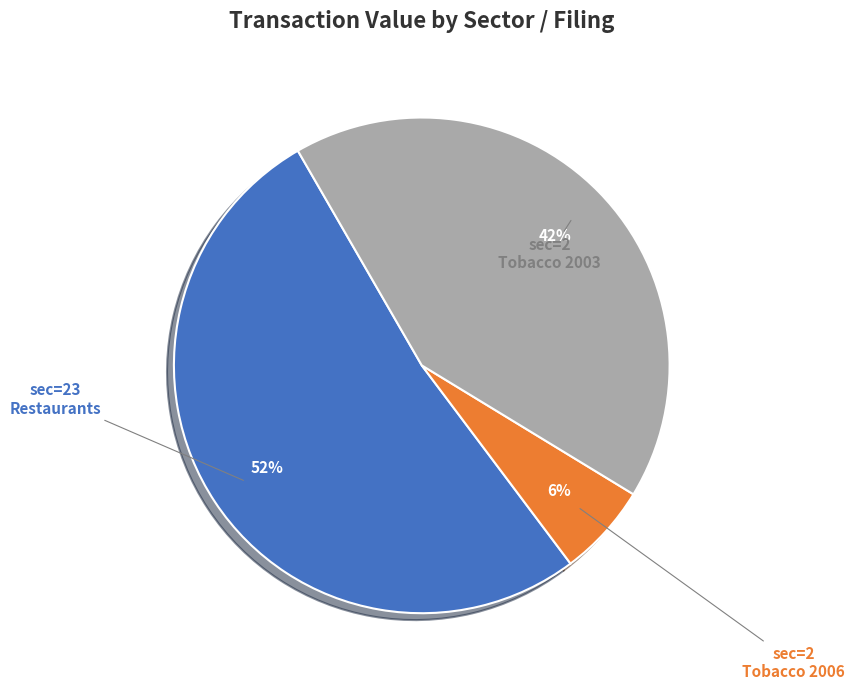

Count the number of slices in the pie.

3